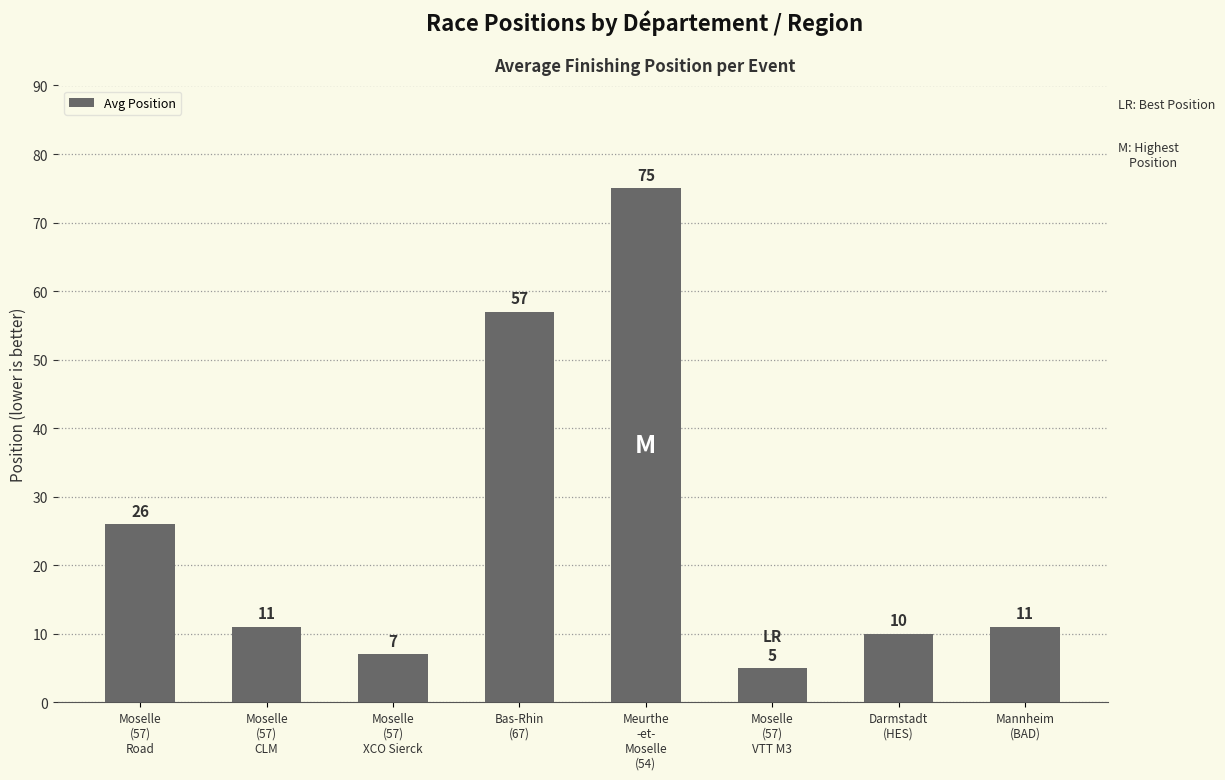

What is the difference between the maximum and minimum values?

70